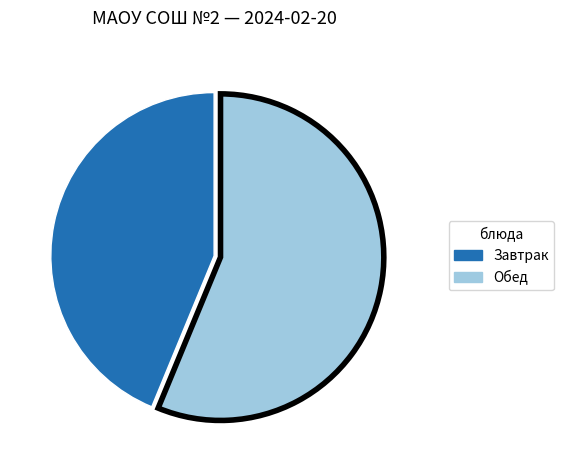

Does any single category account for the majority?

Yes